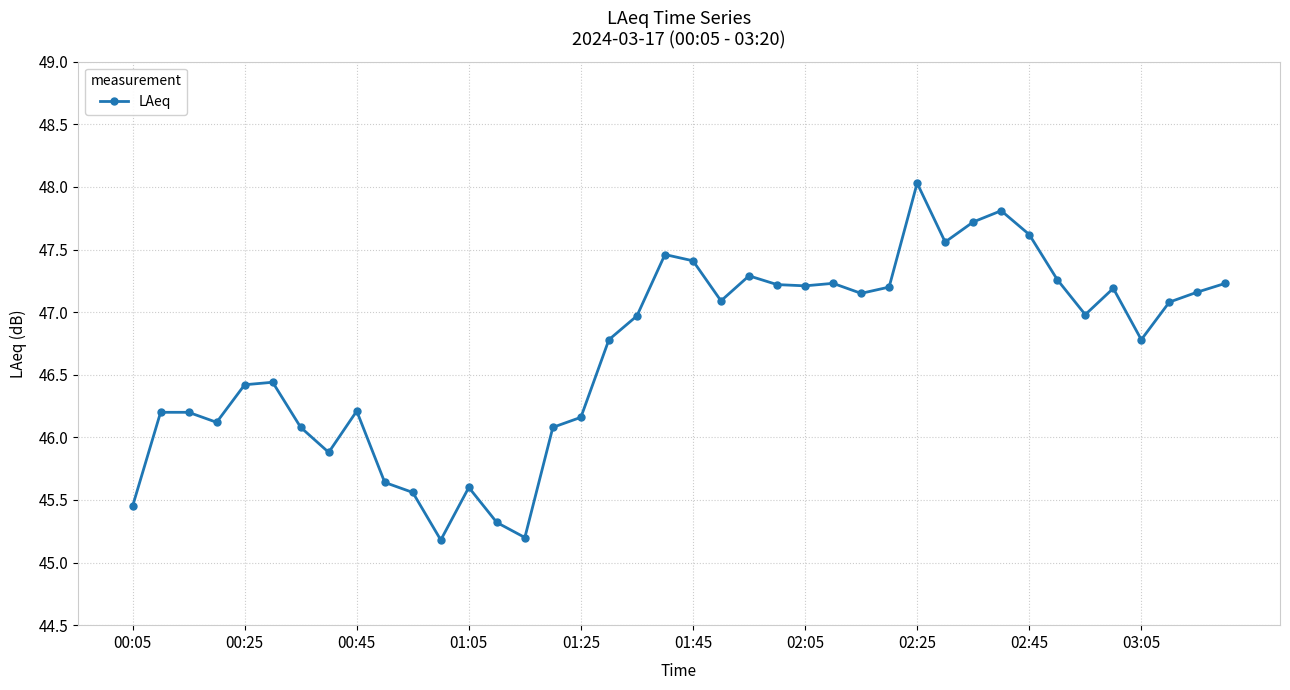

True or false: the data has more than 1 interior local peaks.

True